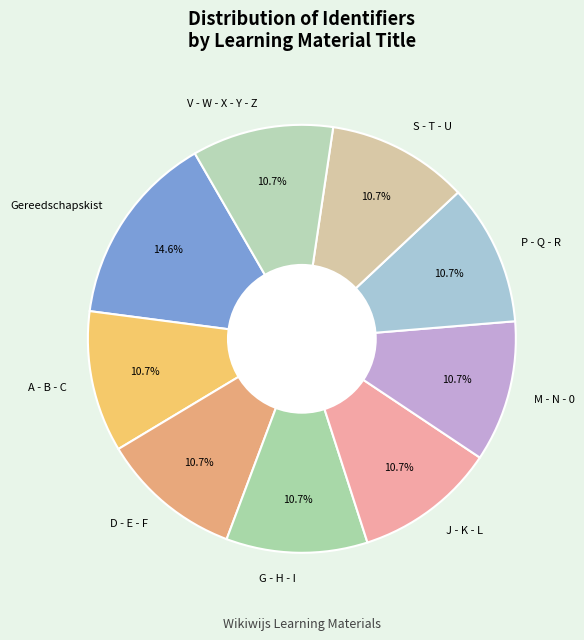

Approximately how many times larger is the value at D - E - F compared to J - K - L?

1.0